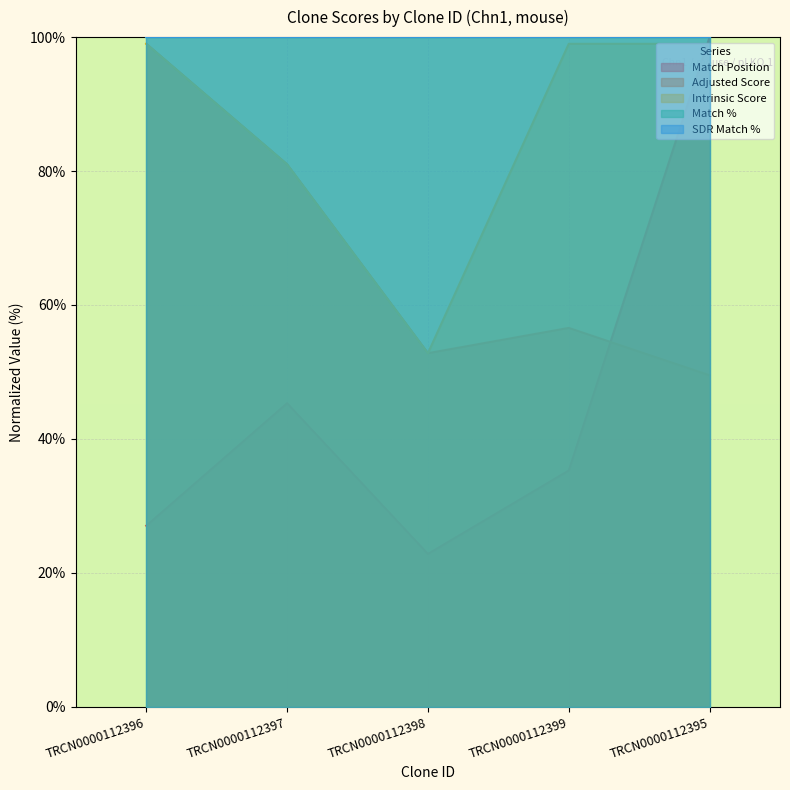

What is the greatest value displayed?

100.0